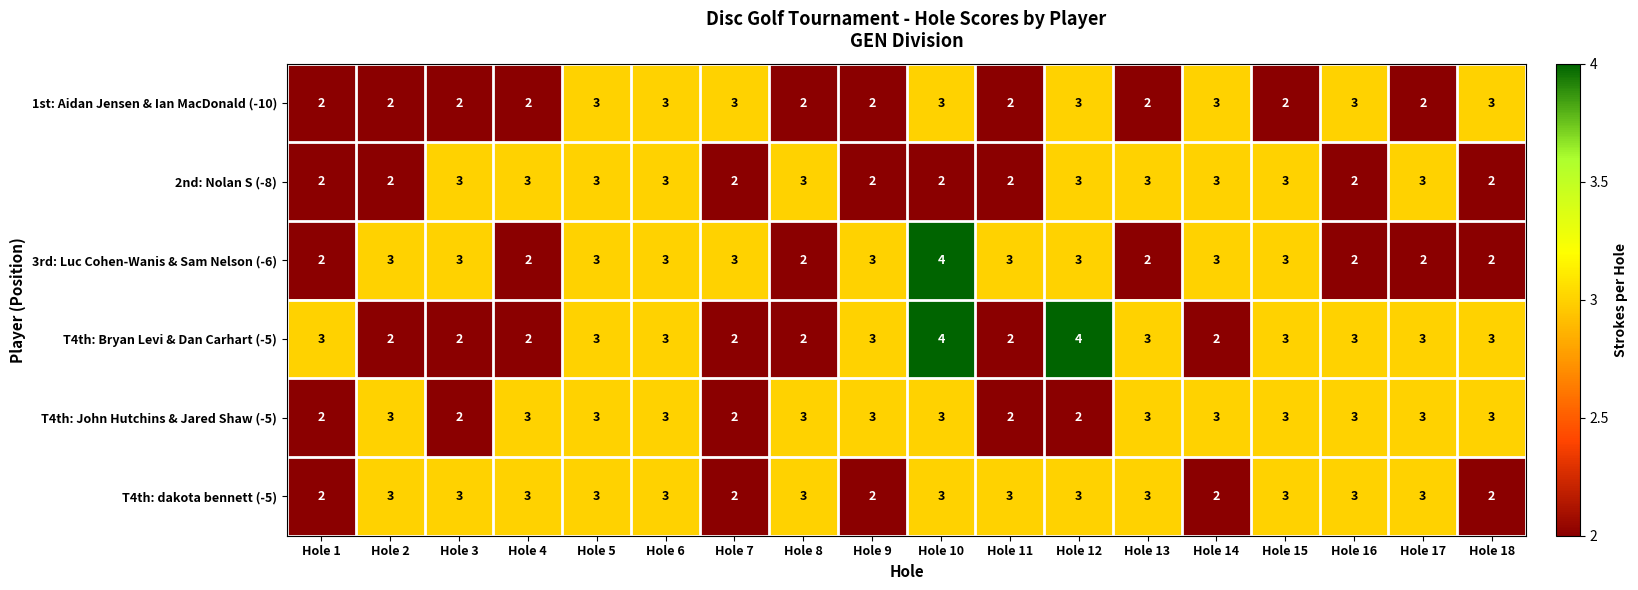

What is the sum of the 2nd: Nolan S (-8) values at Hole 8 and Hole 18?

5